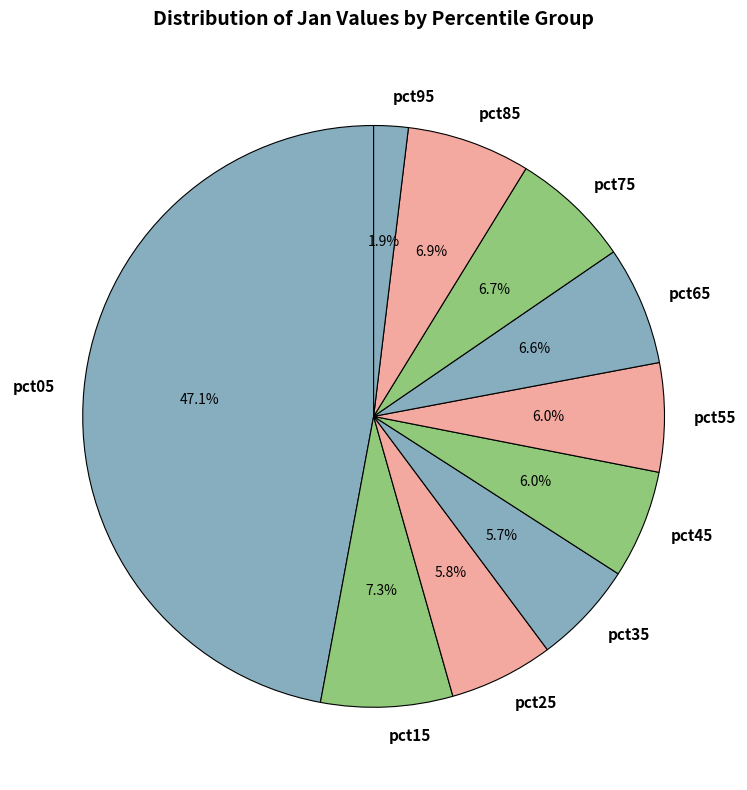

How many slices are in this pie chart?

10